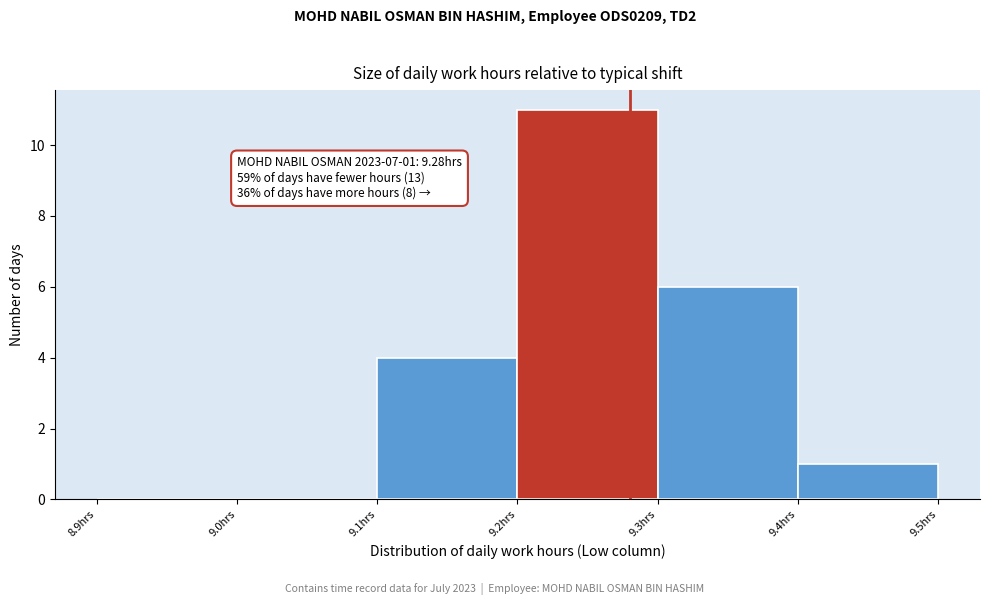

Which range on the x-axis has the tallest bar?

9.2 to 9.3